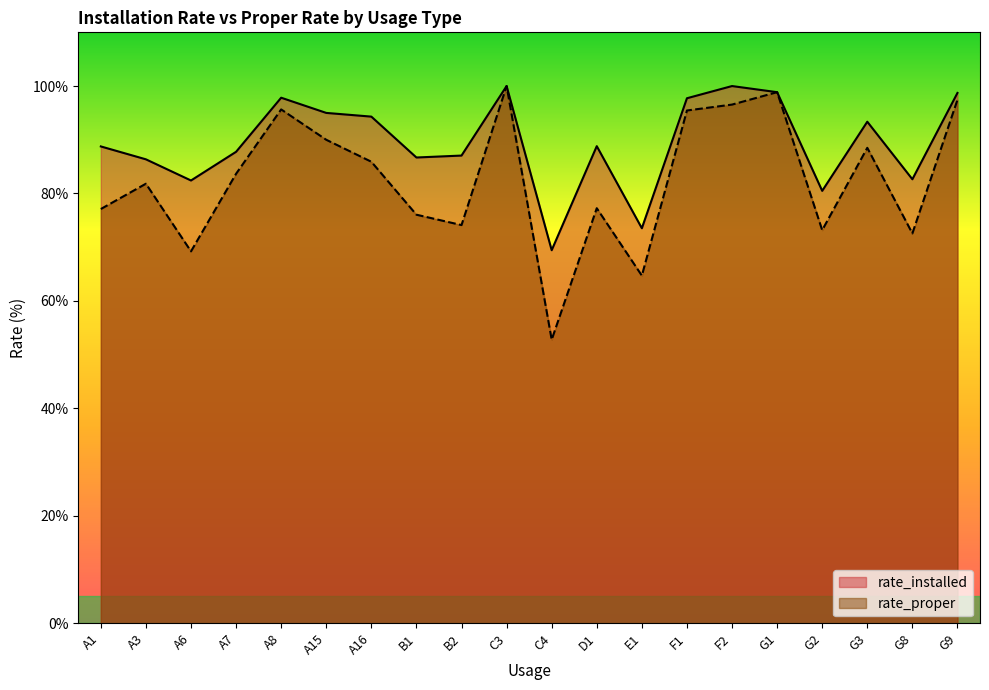

Is it true that rate_installed equals 25.9 at G2?

False